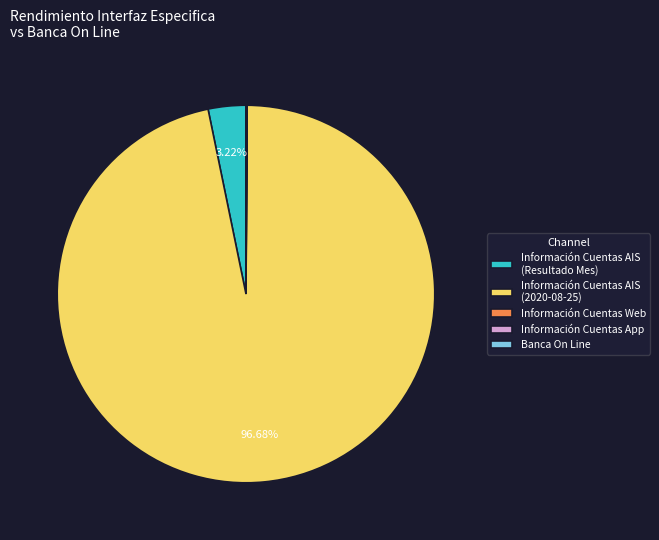

Which has a higher value, Información Cuentas AIS (2020-08-25) or Información Cuentas AIS (Resultado Mes)?

Información Cuentas AIS (2020-08-25)